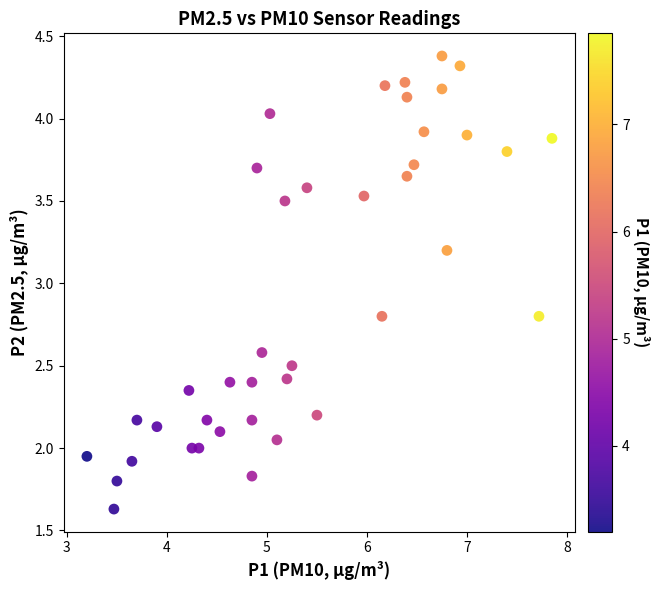

What is the range of X values (max minus min)?

4.6